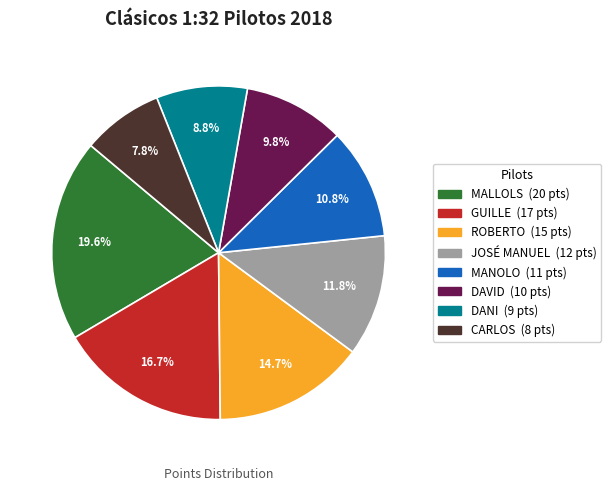

True or false: GUILLE accounts for 23% of the total.

False